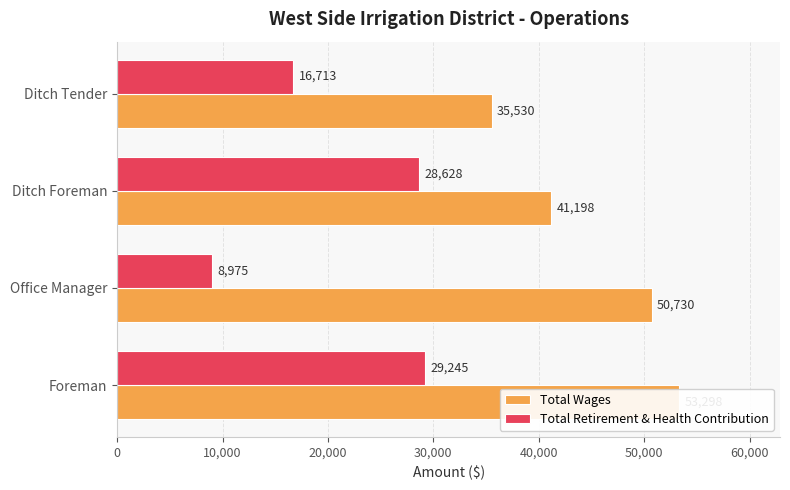

How many groups of bars are there?

4